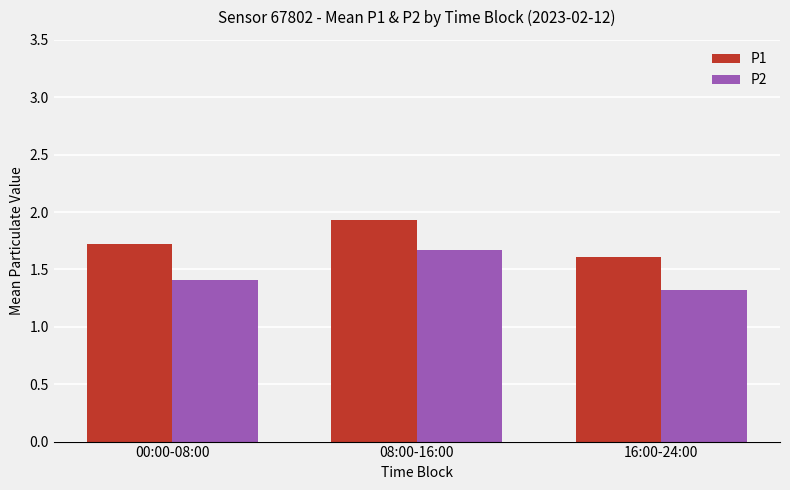

How many distinct data groups are displayed?

2